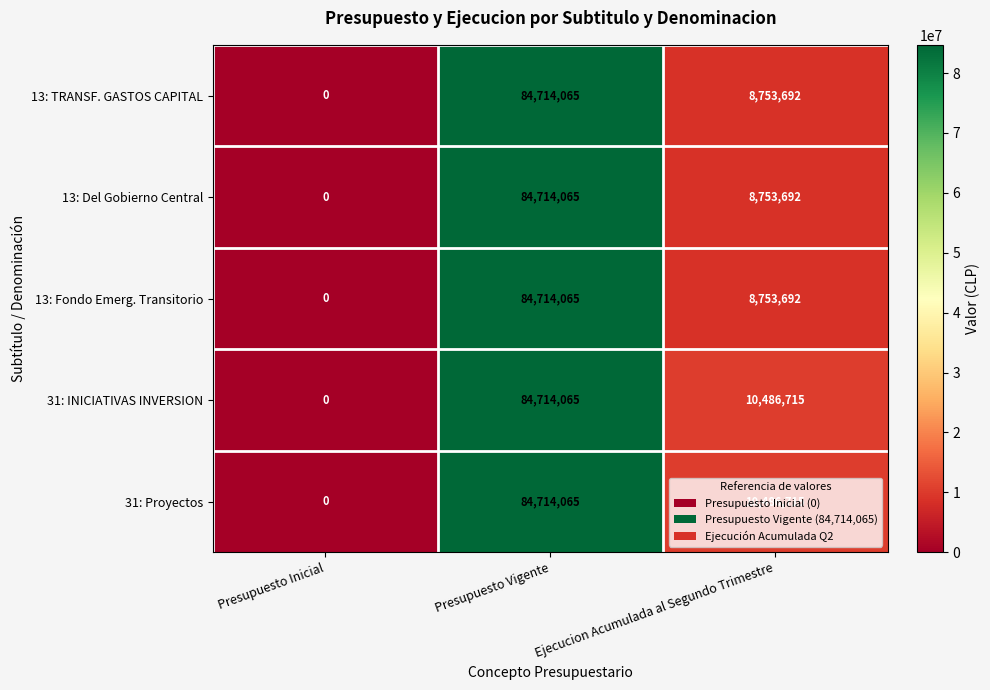

The 13: Del Gobierno Central series shows 8753692 at Ejecucion Acumulada al Segundo Trimestre. True or false?

True